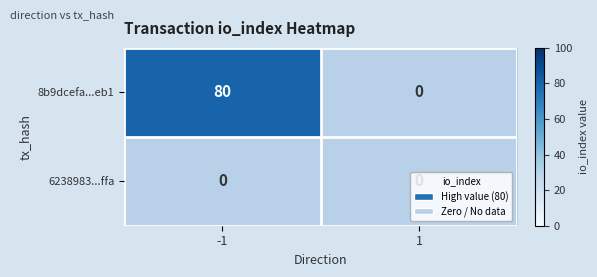

Count the number of categories in the chart.

2